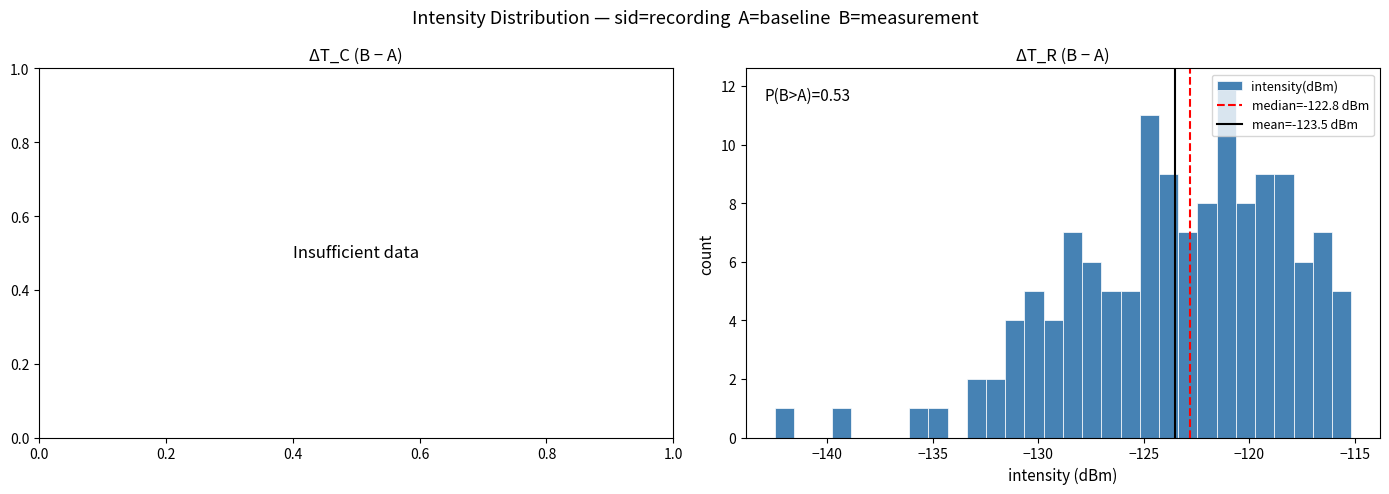

Around what value on the x-axis is the tallest bar? Give the approximate position of its centre, as read against the axis.

-121.0